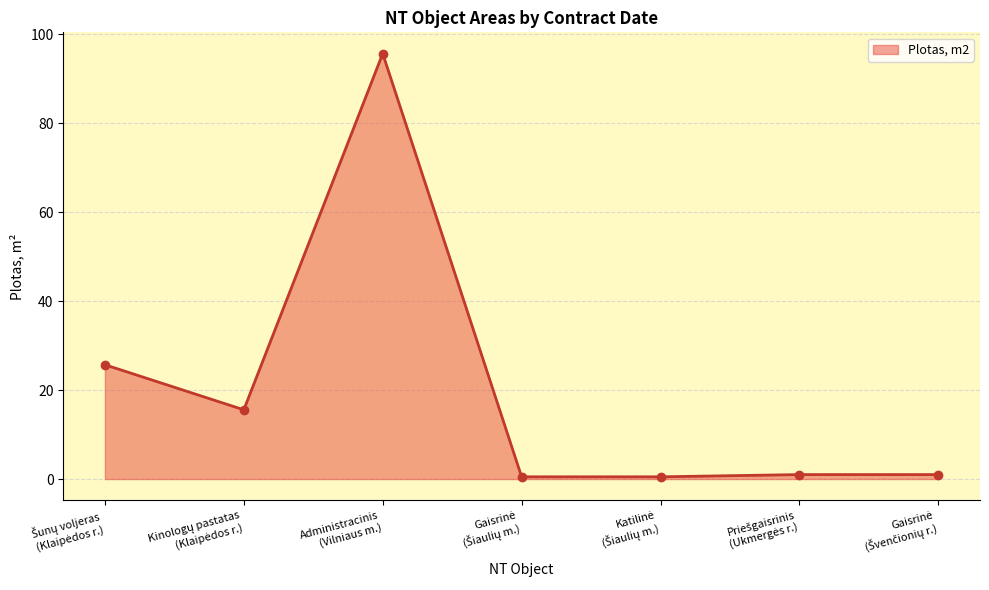

What is the greatest value displayed?

95.6